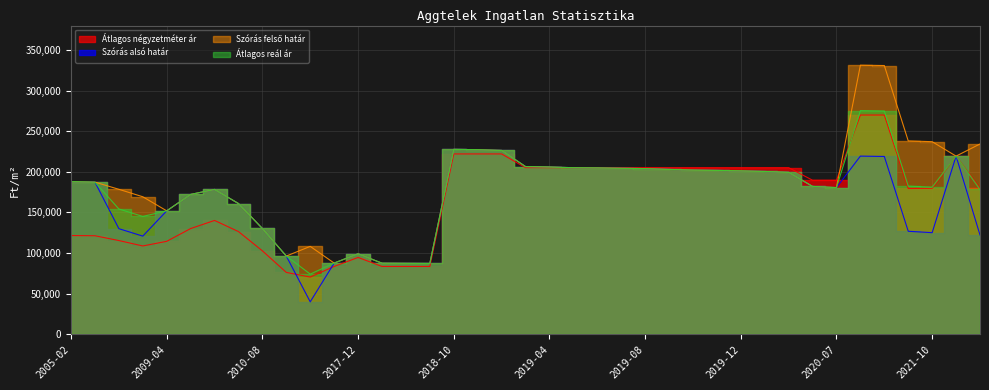

Rank the series at 2019-11 from lowest to highest value.

Szórás alsó határ, Szórás felső határ, Átlagos reál ár, Átlagos négyzetméter ár